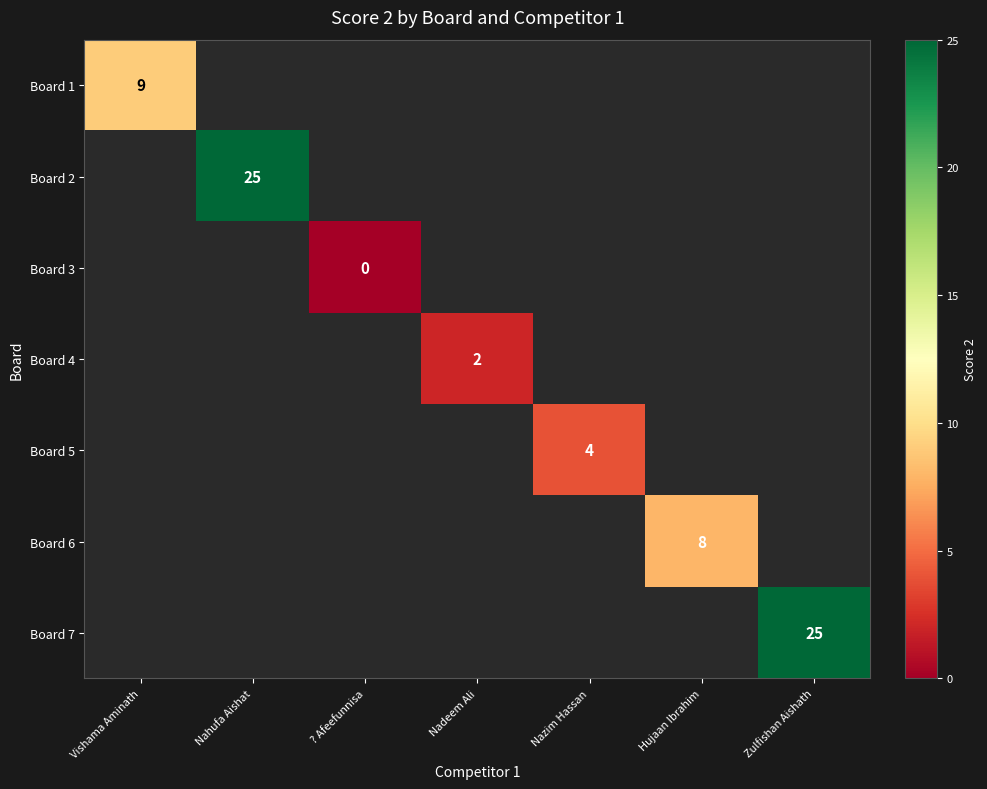

The Board 2 series shows 38 at Nahufa Aishat. True or false?

False